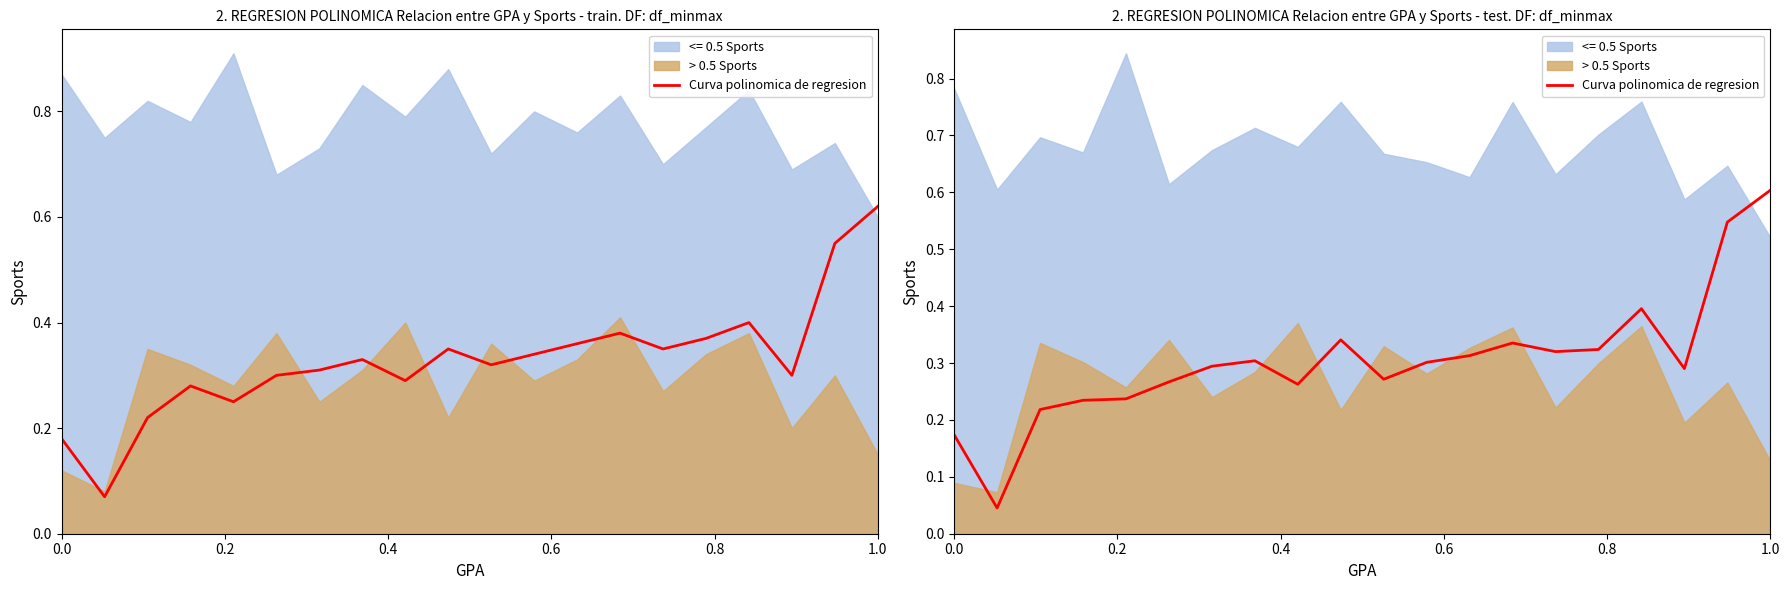

What is the sum of all values?

6.1